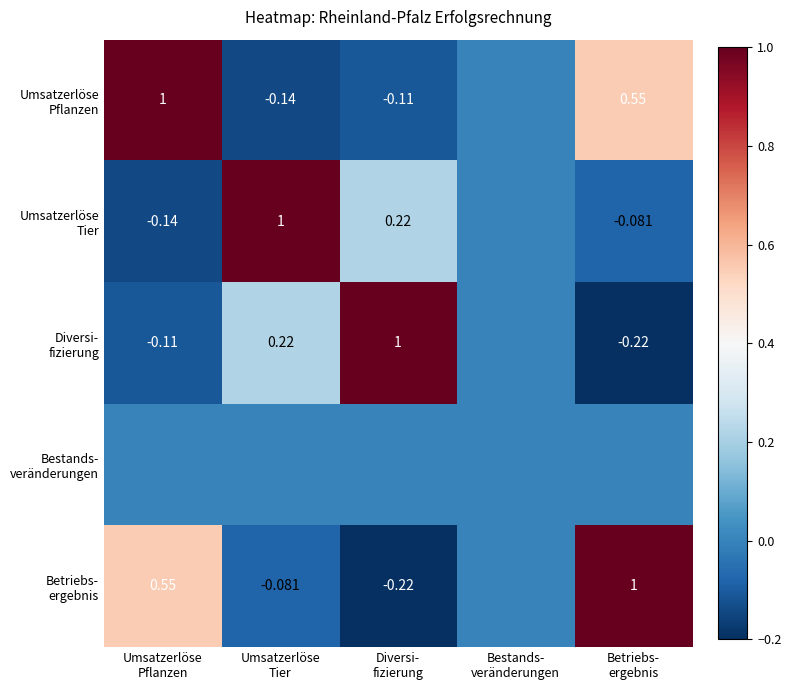

Which series has the largest total across all categories?

Umsatzerlöse Pflanzen